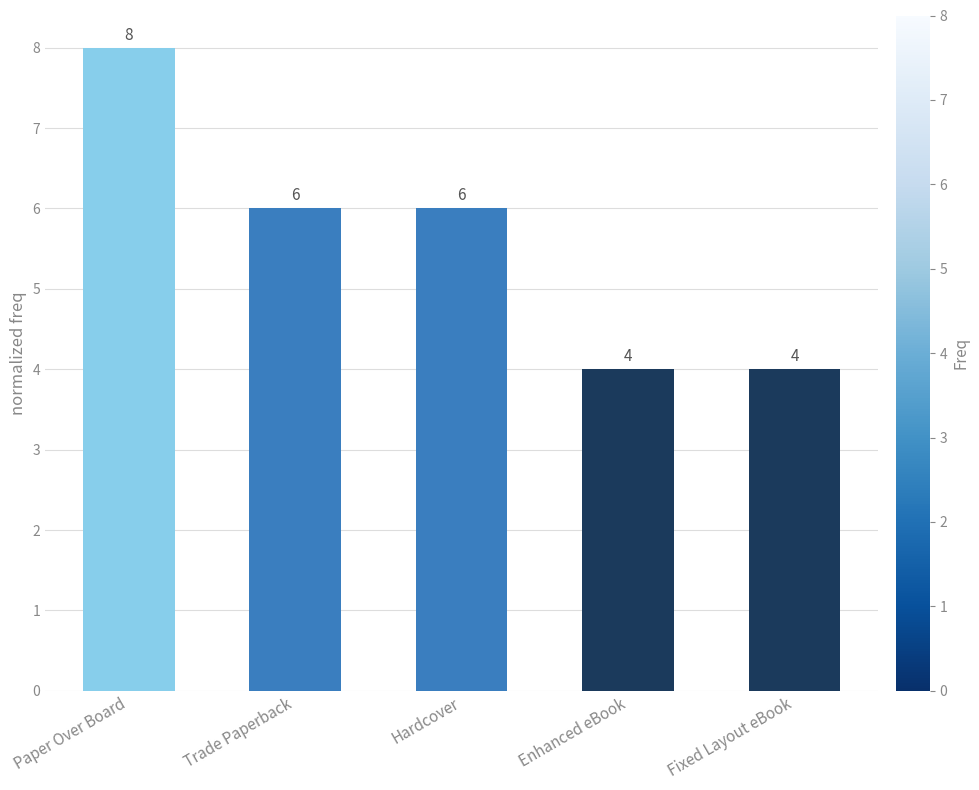

Reading right to left, transcribe all the data shown in this chart.

4	4	6	6	8